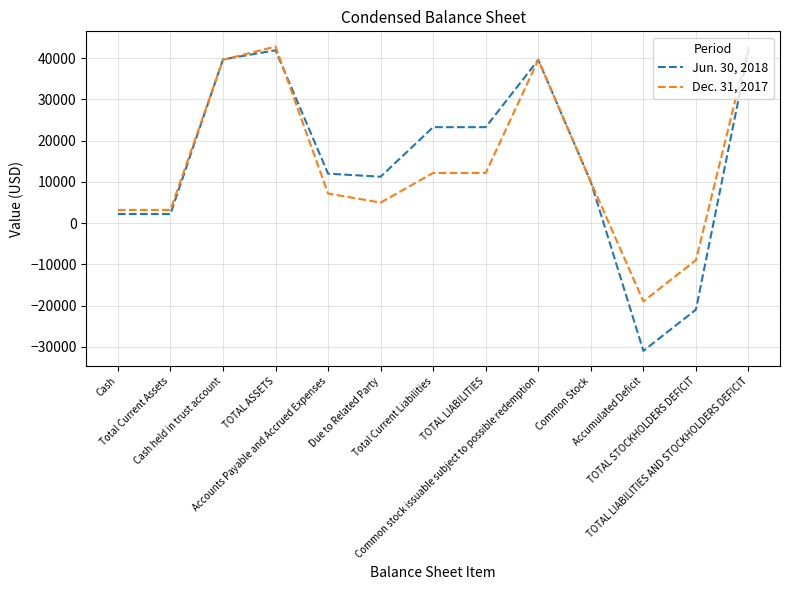

List the series in order of their overall mean, highest first.

Jun. 30, 2018, Dec. 31, 2017